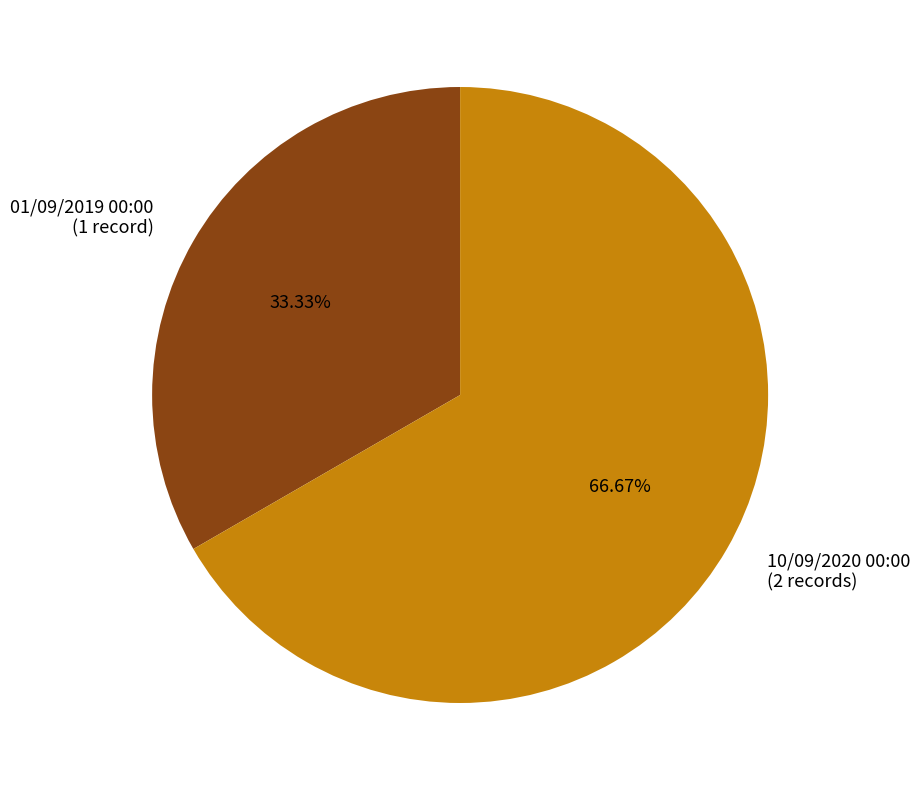

Which slice is the largest?

10/09/2020 00:00